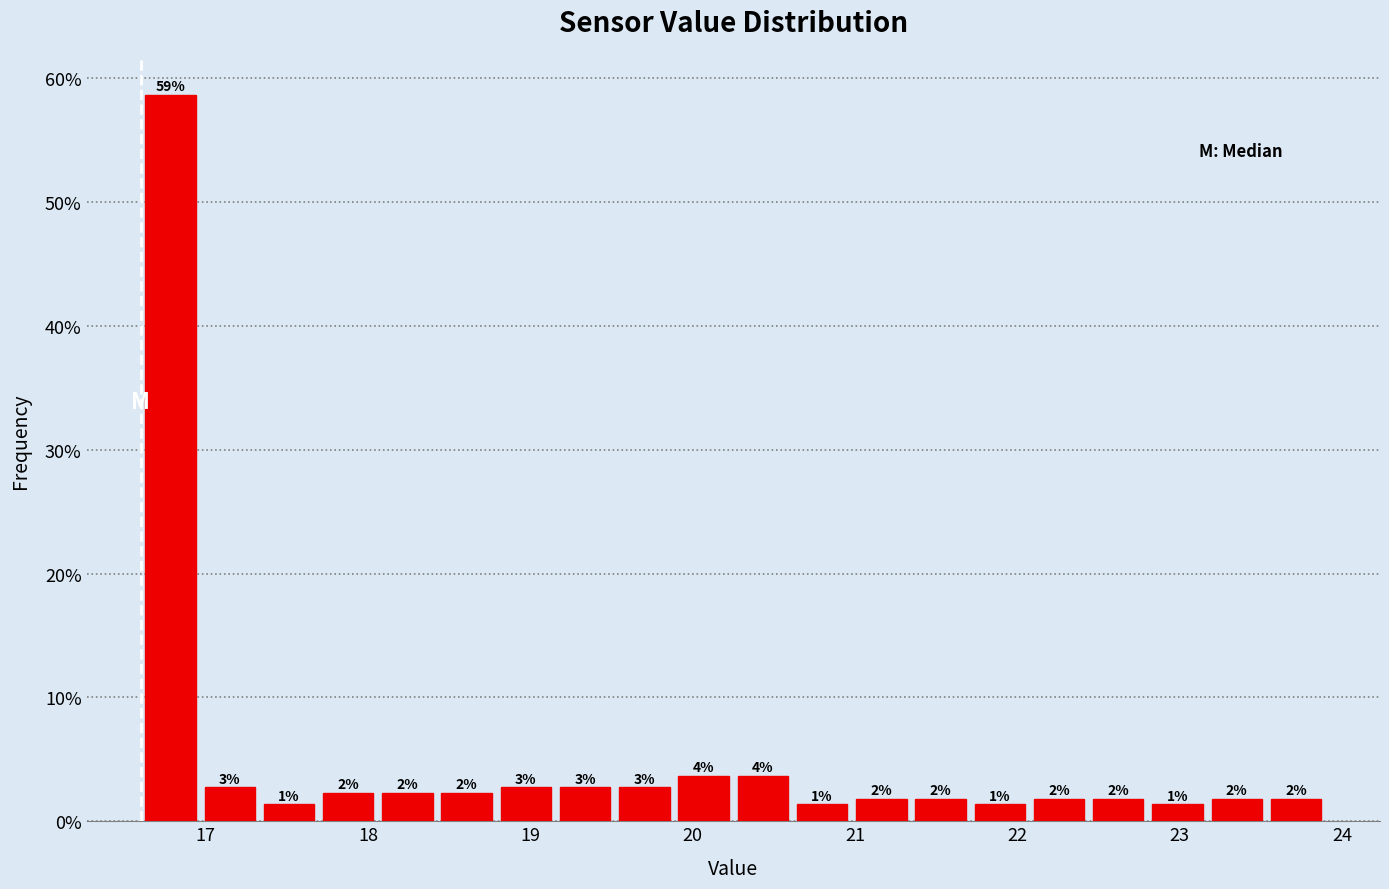

Around what value on the x-axis is the tallest bar? Give the approximate position of its centre, as read against the axis.

16.8